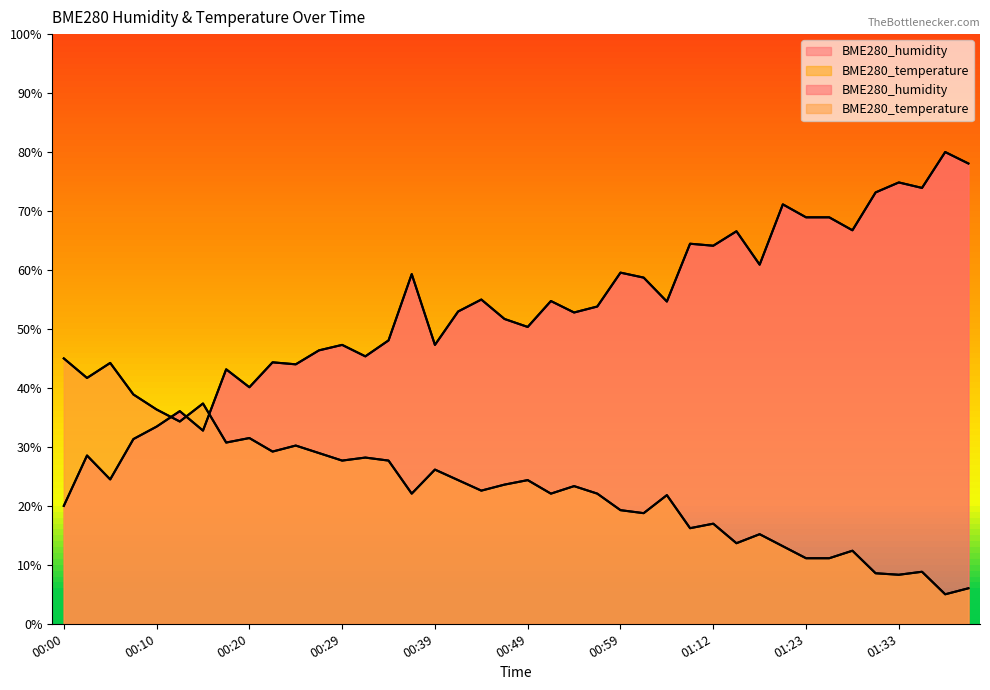

True or false: BME280_temperature and BME280_humidity intersect in this chart.

True